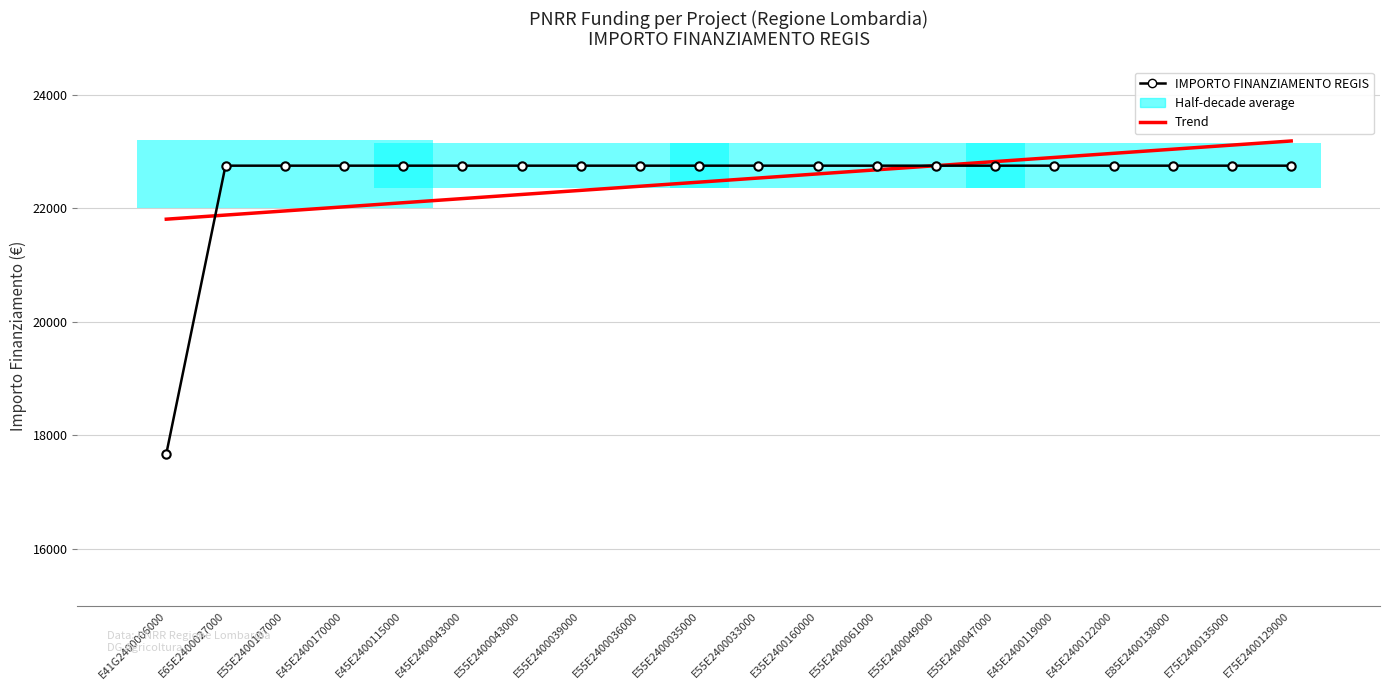

True or false: Trend and IMPORTO FINANZIAMENTO REGIS cross at least once.

True